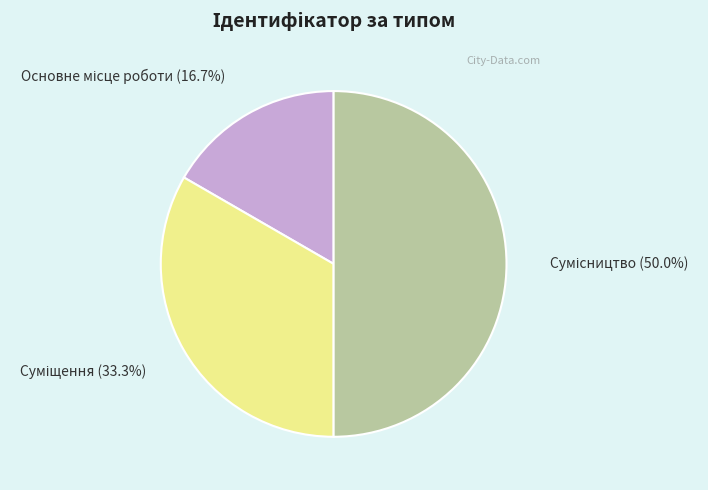

How many slices are in this pie chart?

3